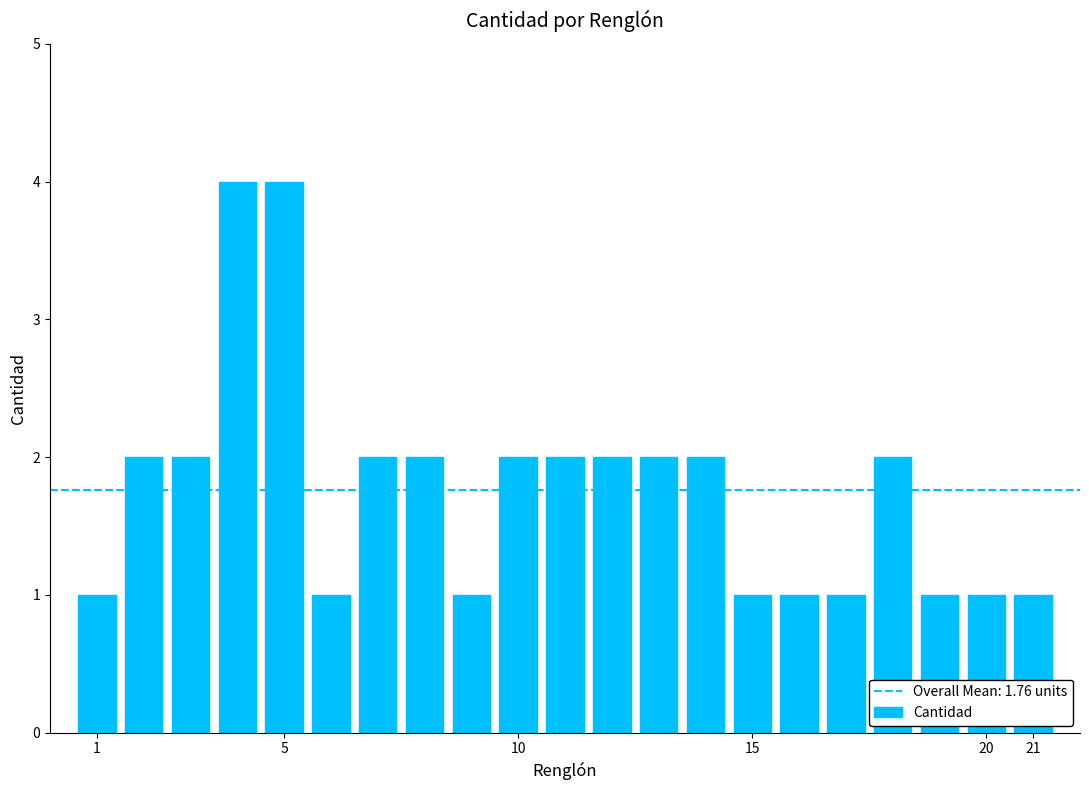

What is the difference between the maximum and second lowest values?

3